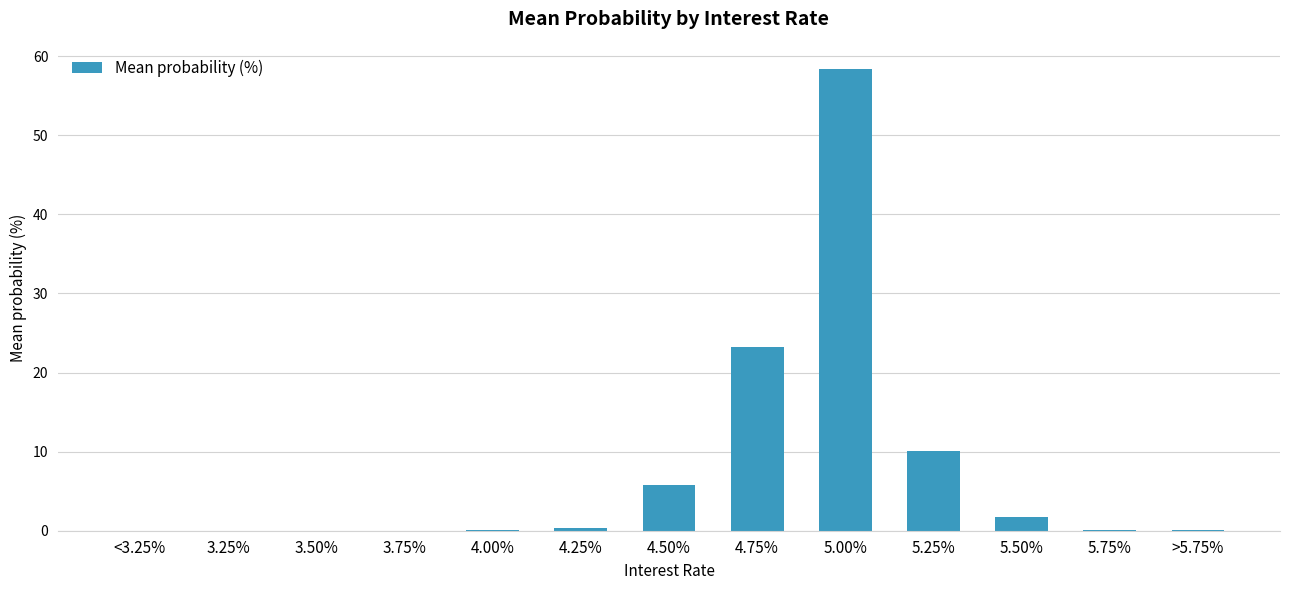

What is the sum of all values?

99.9